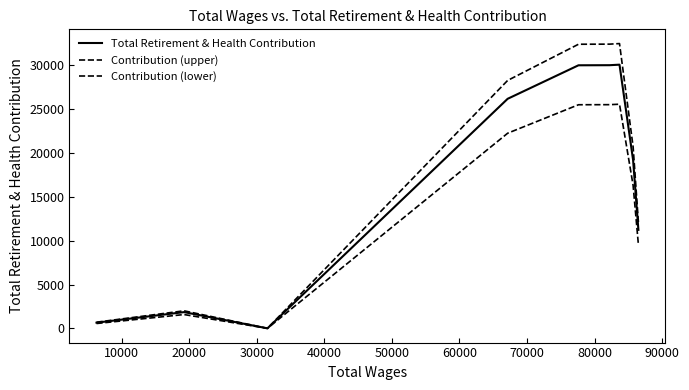

In Total Retirement & Health Contribution, how many points are higher than both neighbors (excluding endpoints)?

2